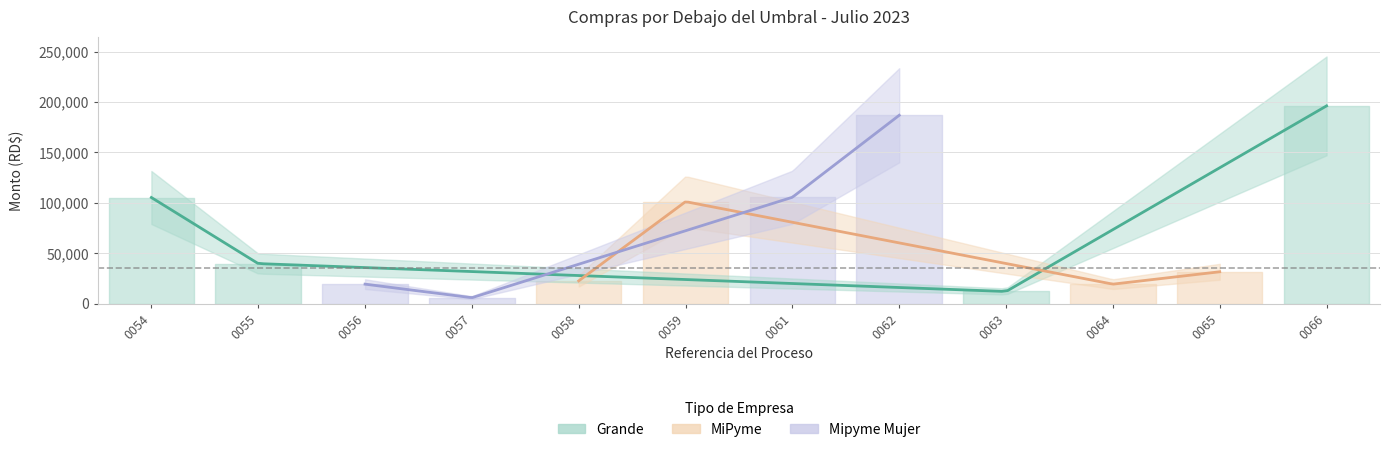

Which category has the lowest value across all series?

DIDA-UC-CD-2023-0057